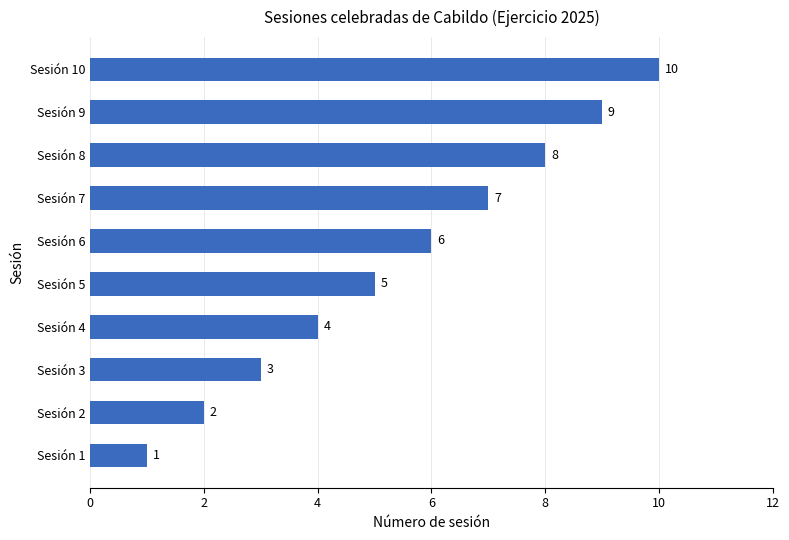

What is the change in value from Sesión 7 to Sesión 10?

+3